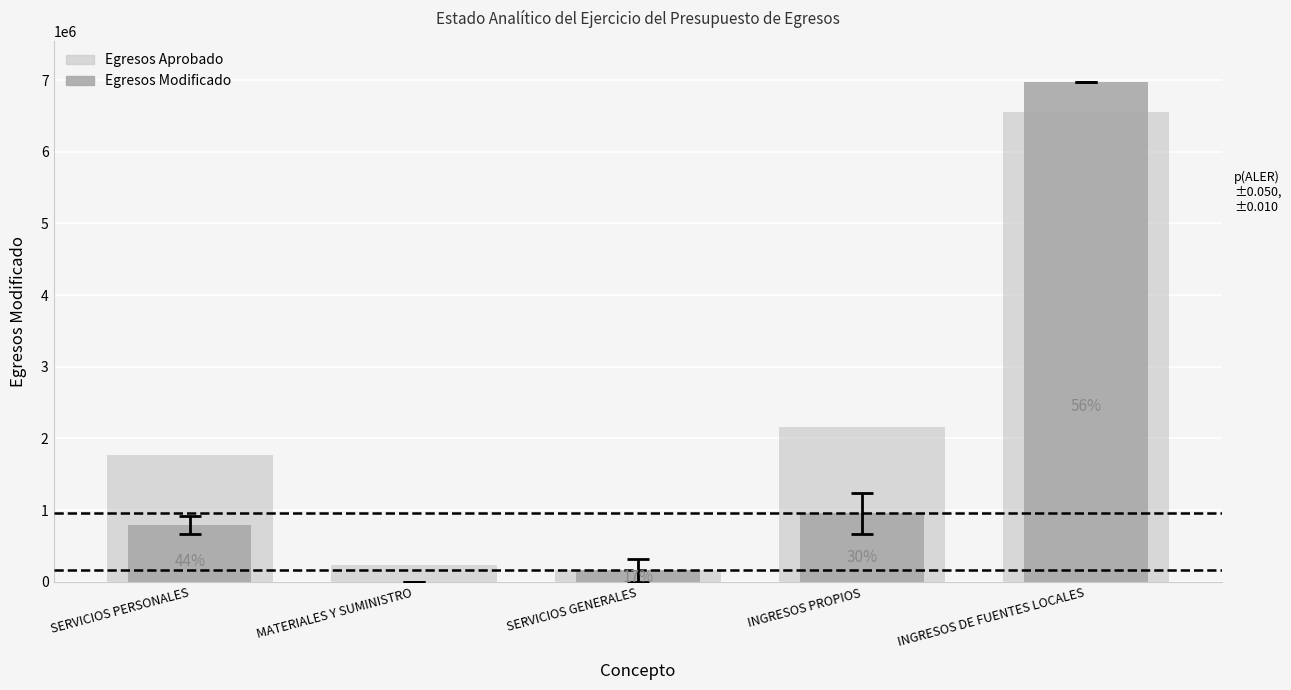

What is the average value of the Egresos Aprobado series?

2177356.0